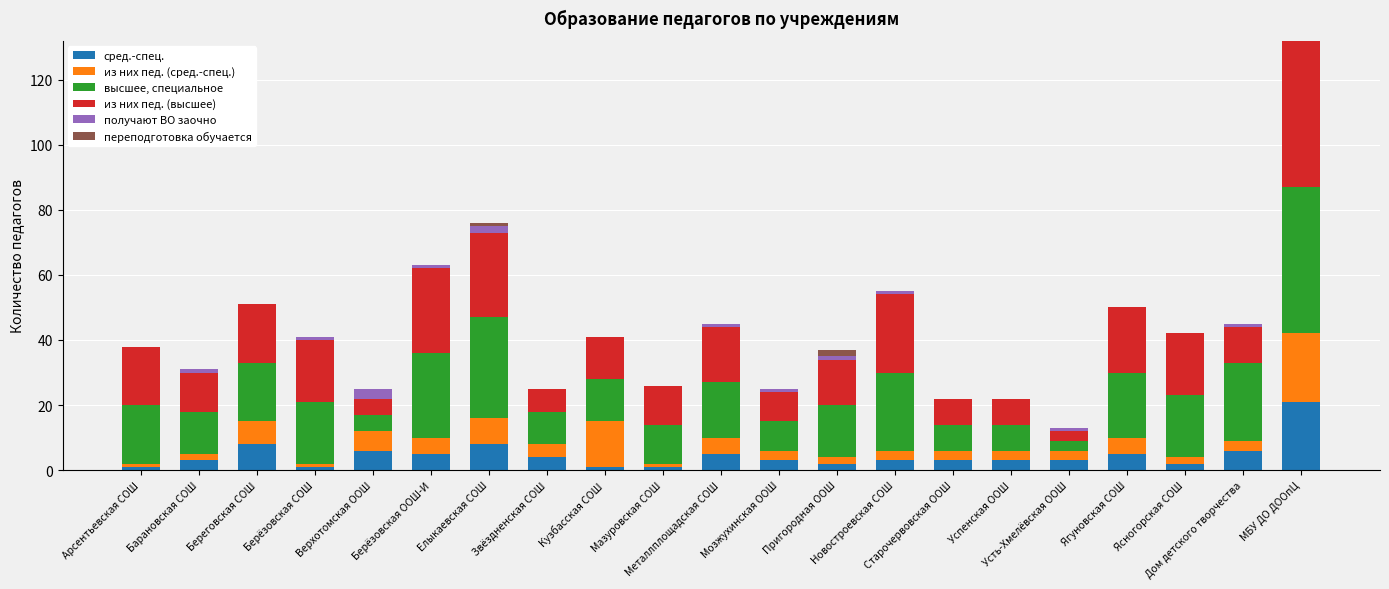

What is the highest value of the сред.-спец. series?

21